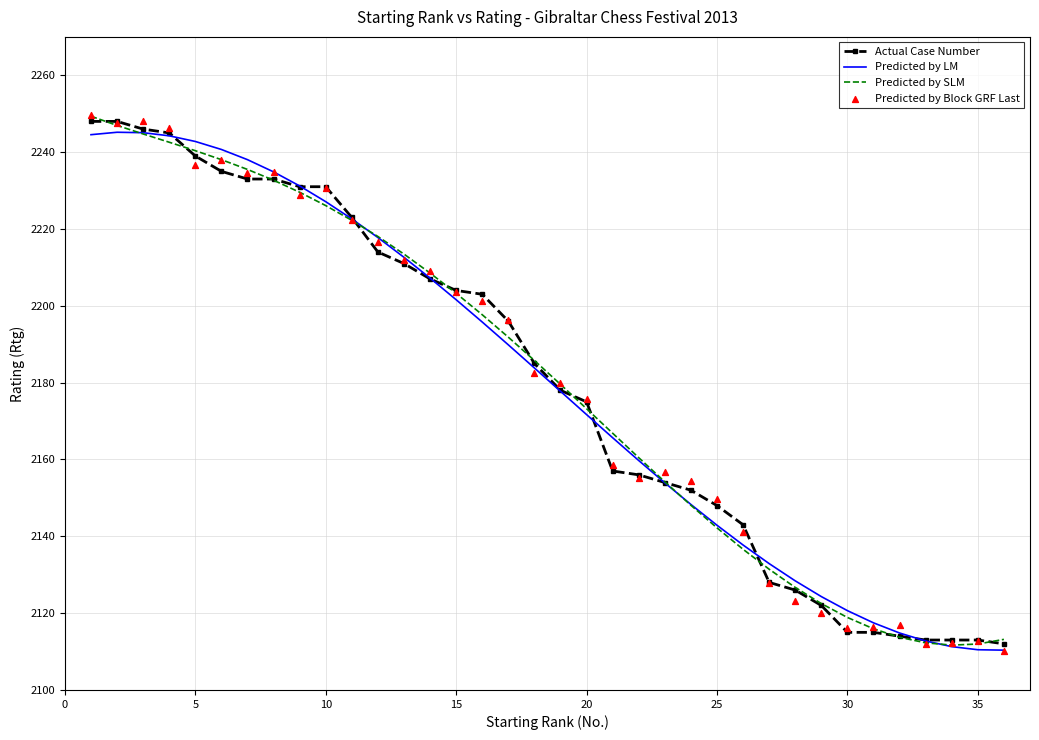

Which series has the largest total across all categories?

Predicted by Block GRF Last